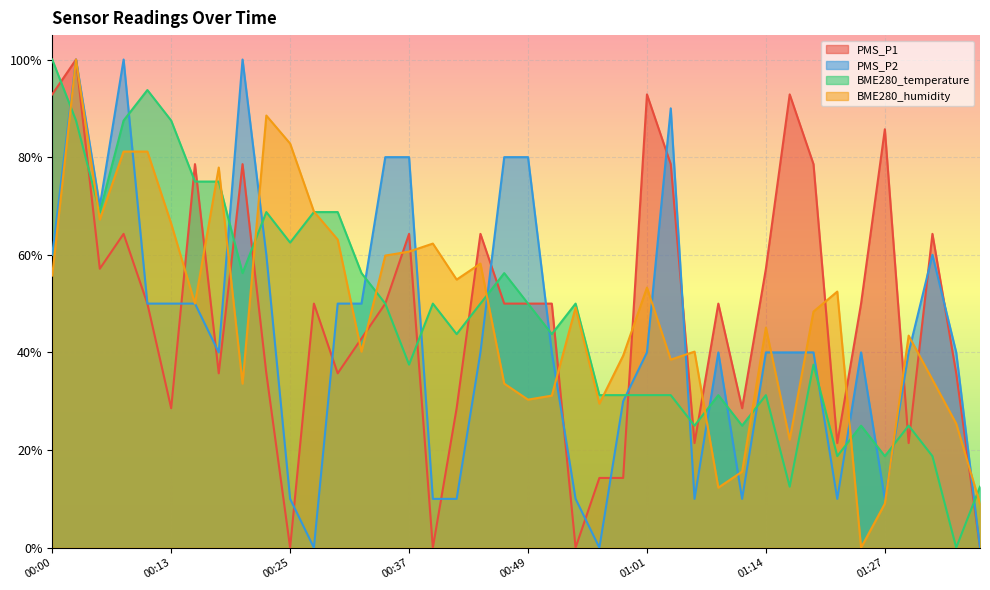

What is the maximum value shown in the chart?

1.0